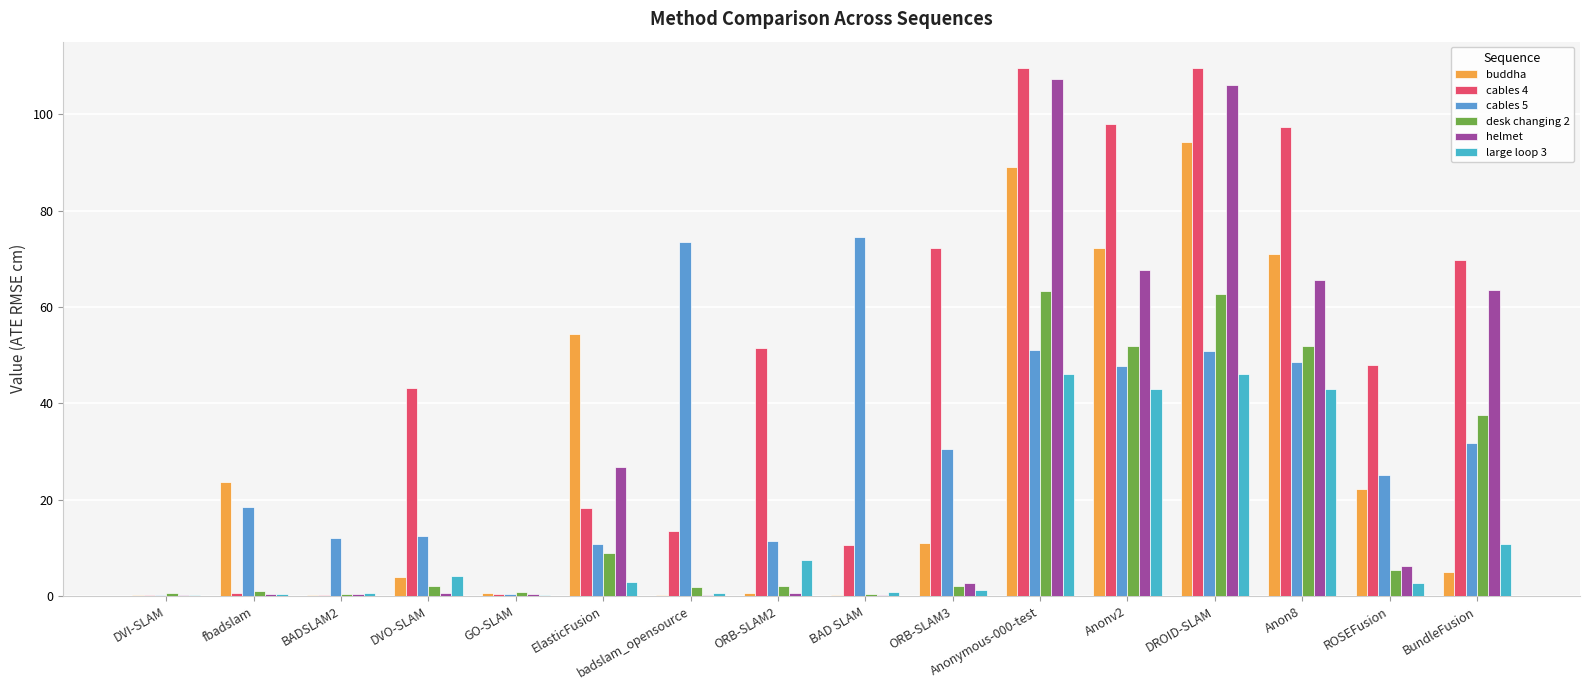

How many groups of bars are there?

16